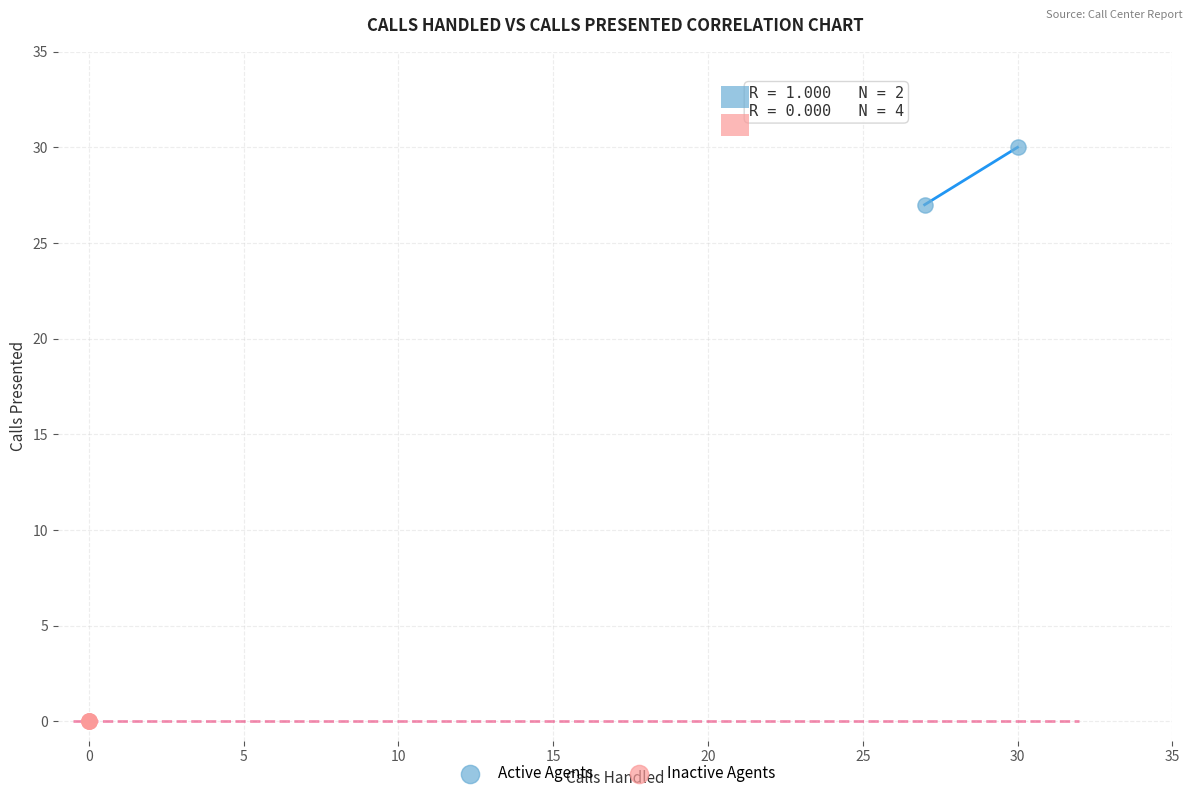

Which series reaches the minimum Y coordinate?

Inactive Agents